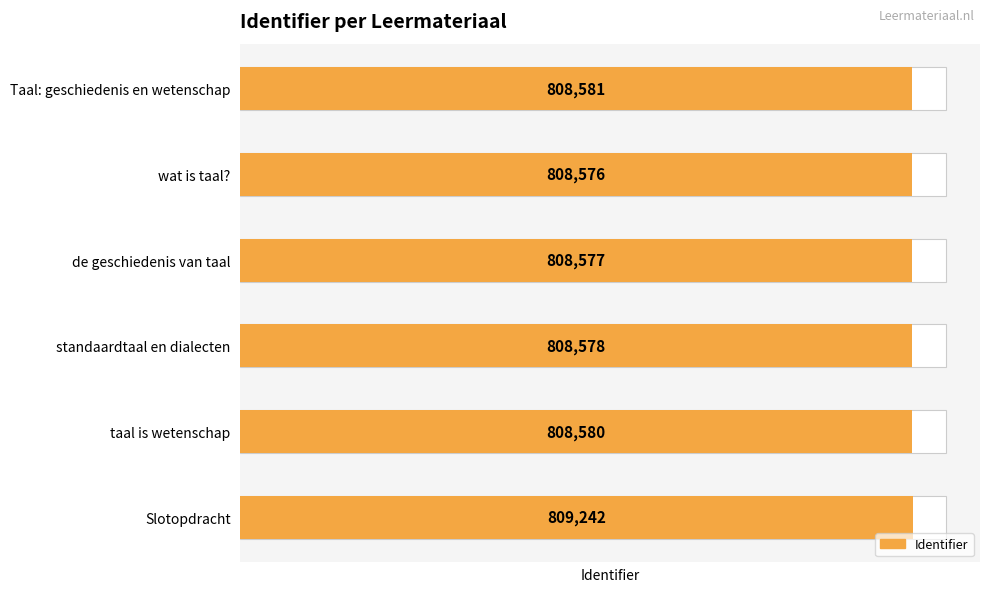

What is the minimum value shown in the chart?

808576